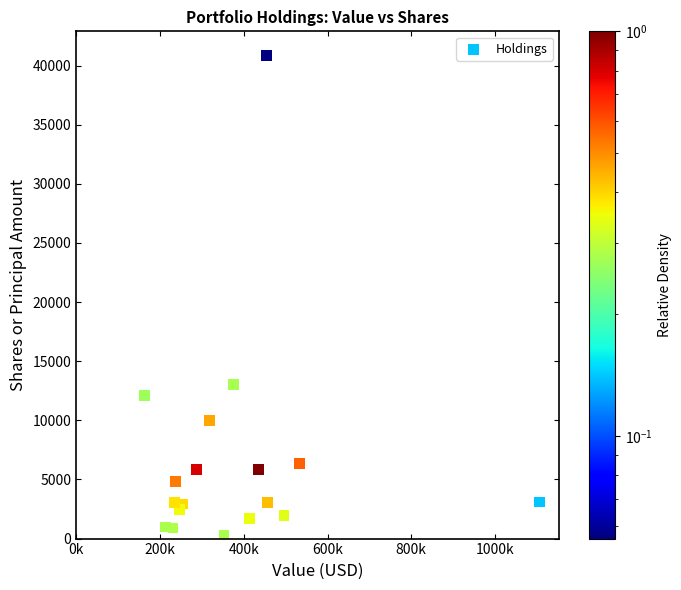

What is the range of Y values (max minus min)?

40560